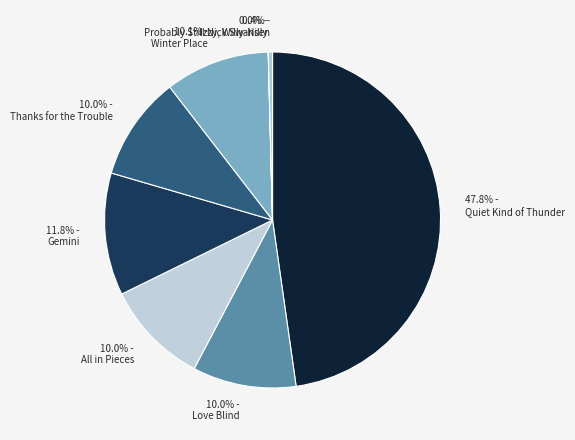

Is the sum of 11.8% - Gemini and 0.4% - Probably Still Nick Swansen greater than half?

No